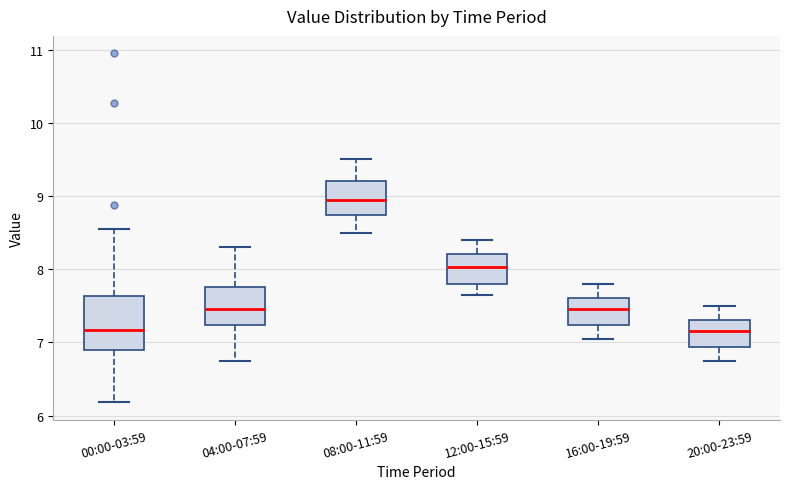

Where is the lower edge of the box for 16:00-19:59 on the y-axis? The values are not printed on the chart, so give them approximately, as read against the axis.

7.2